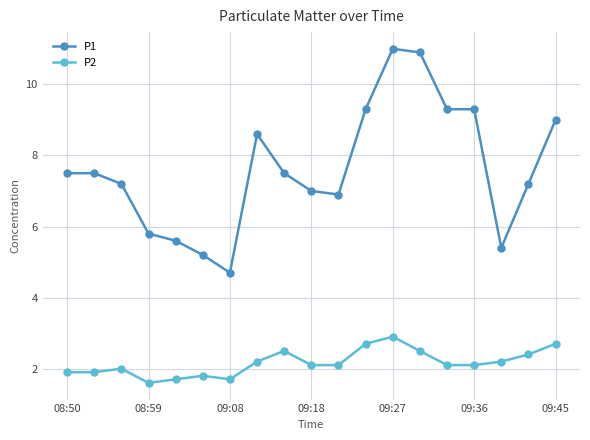

What is the value of the P1 point at the 6th from the left?

5.2